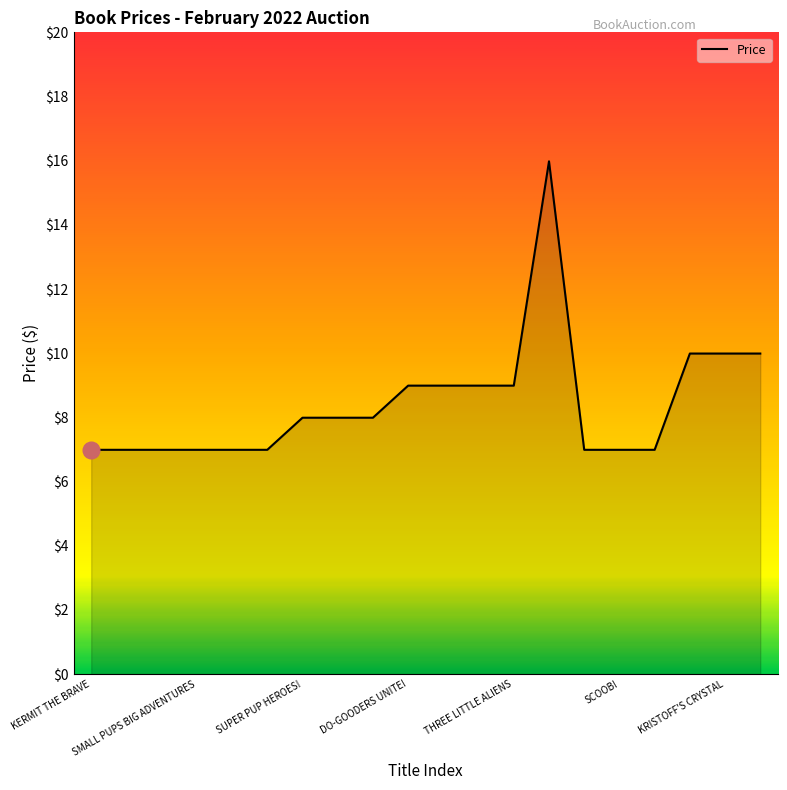

What is the difference between the maximum and minimum values?

9.0